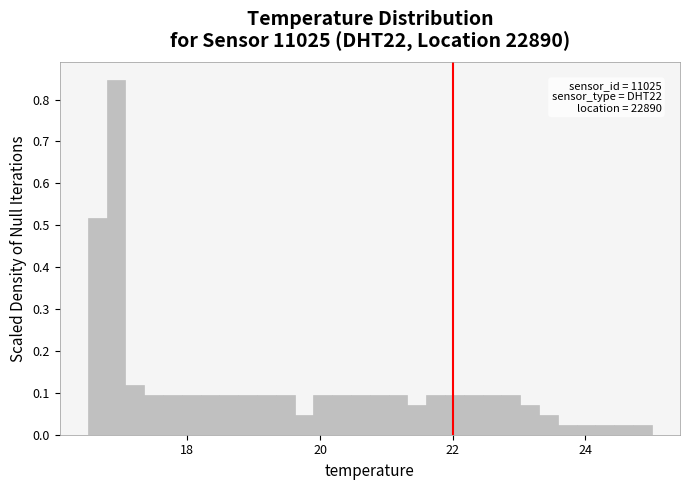

Around what value on the x-axis is the tallest bar? Give the approximate position of its centre, as read against the axis.

17.0